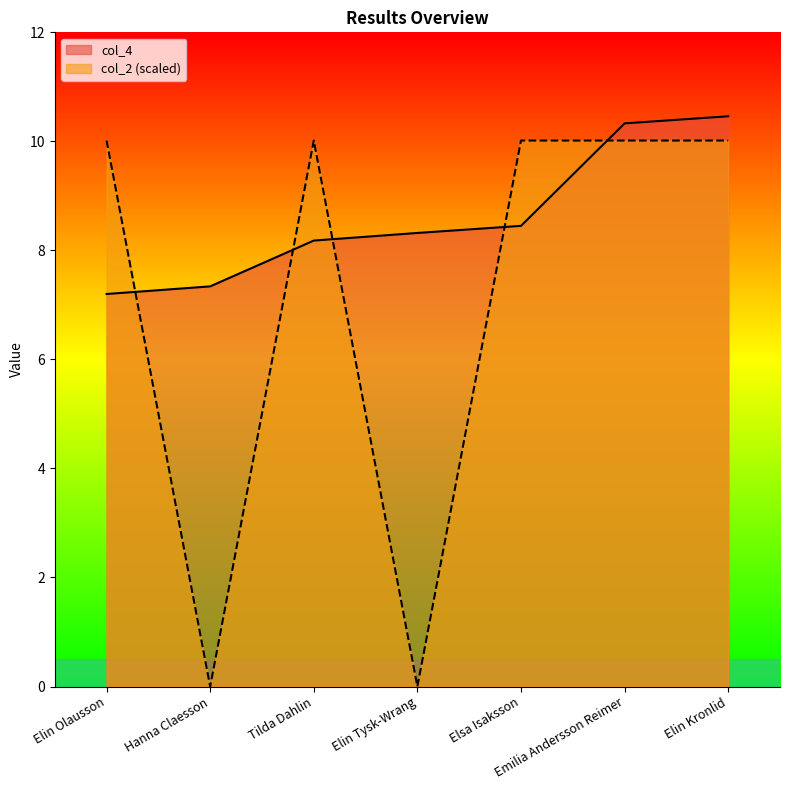

The value of col_4 at Elin Kronlid is 10.5. True or false?

True